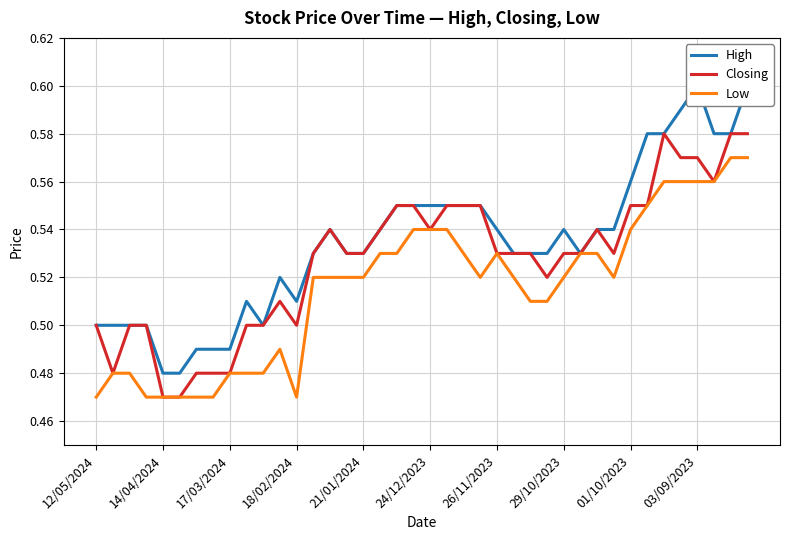

True or false: Closing and Low cross at least once.

False